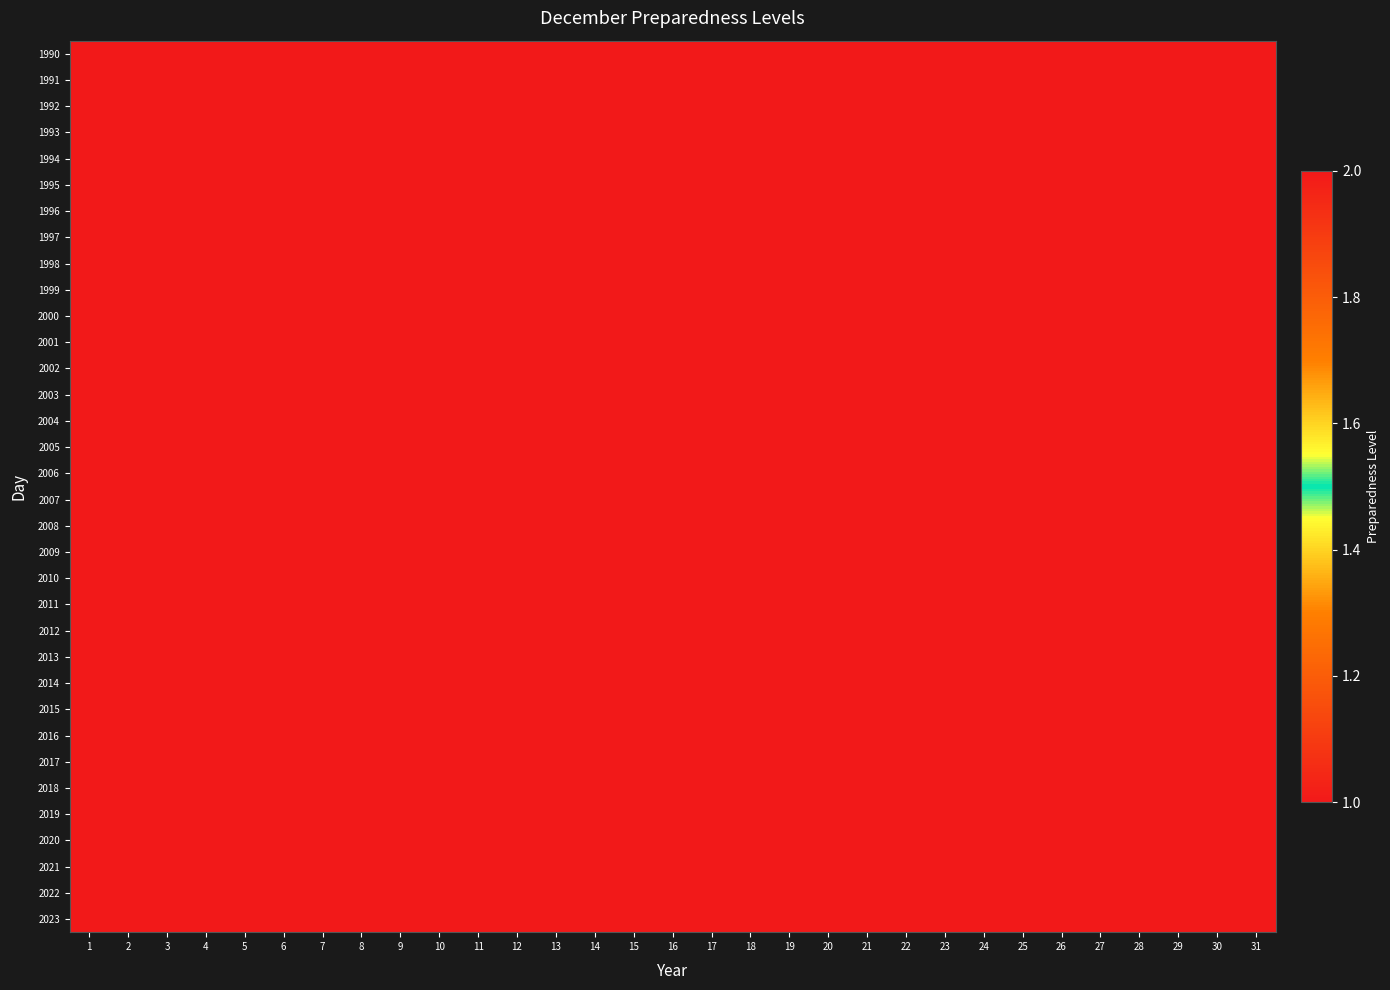

At which category is the sum across all series the highest?

21